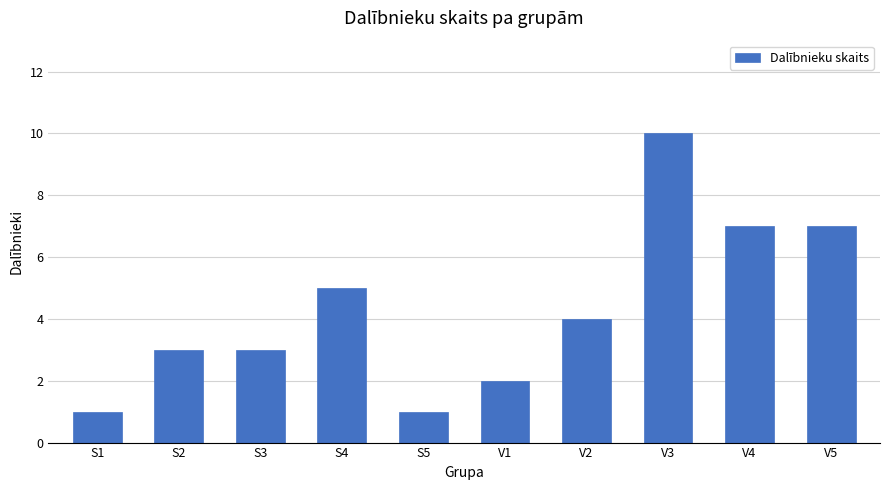

Where does the data first go above 4?

S4